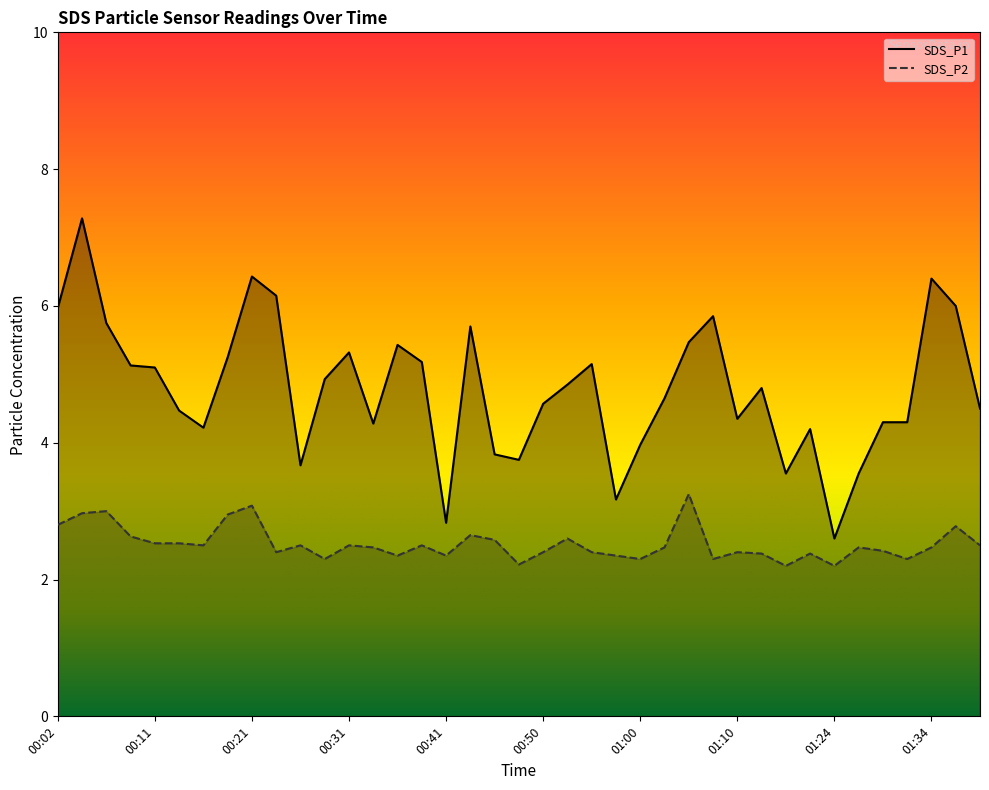

Which category has the lowest value across all series?

01:18